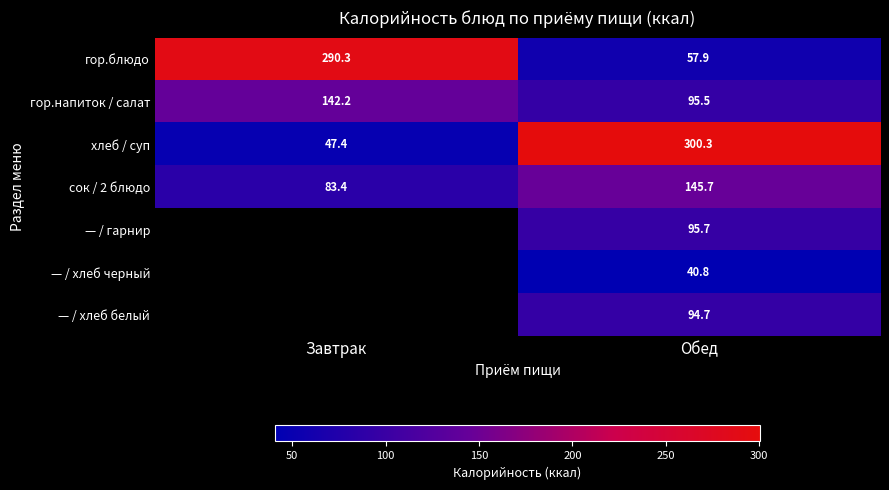

The гор.напиток / салат series shows 128.8 at Обед. True or false?

False